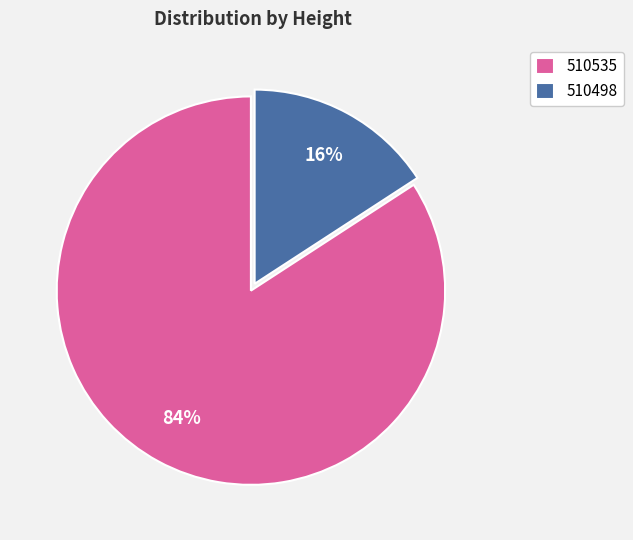

What percentage is the 510535 slice, to the nearest percent?

84%